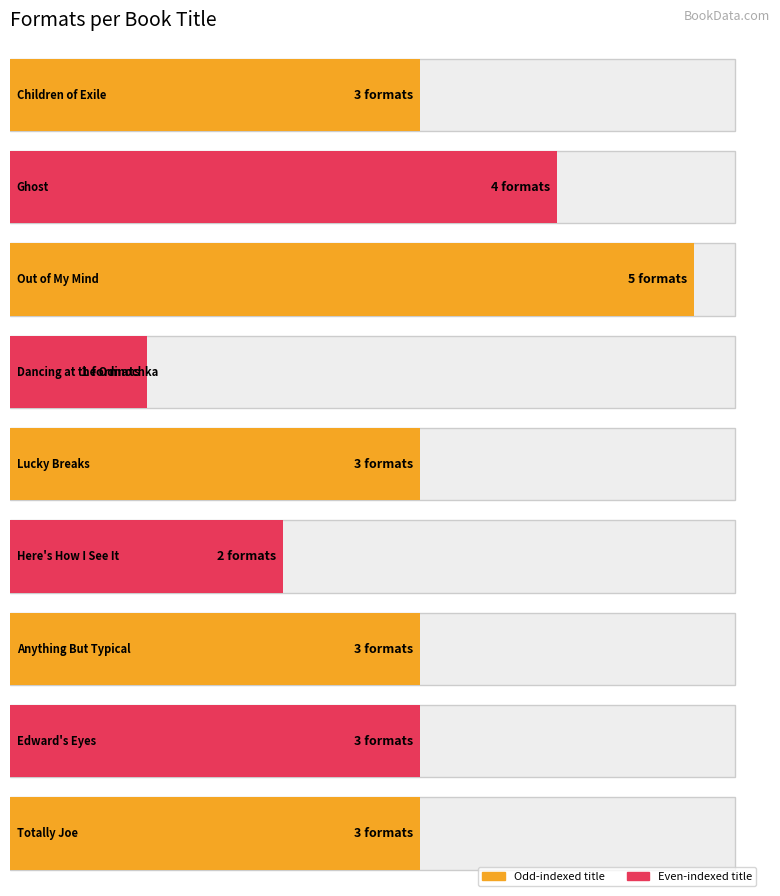

Reading left to right, list all the values displayed in this chart.

3	4	5	1	3	2	3	3	3